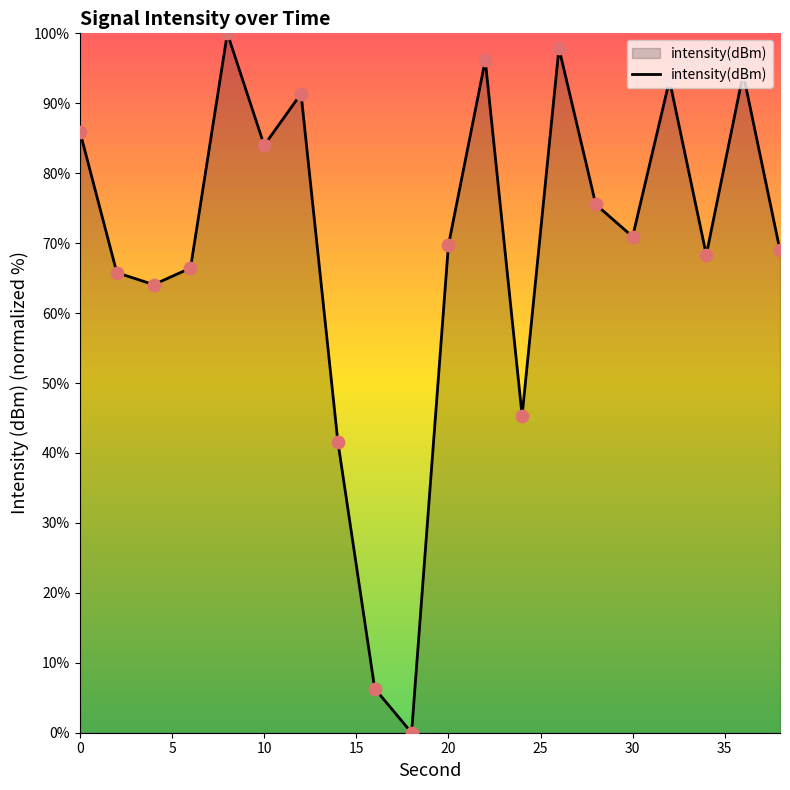

What is the maximum value shown in the chart?

100.0